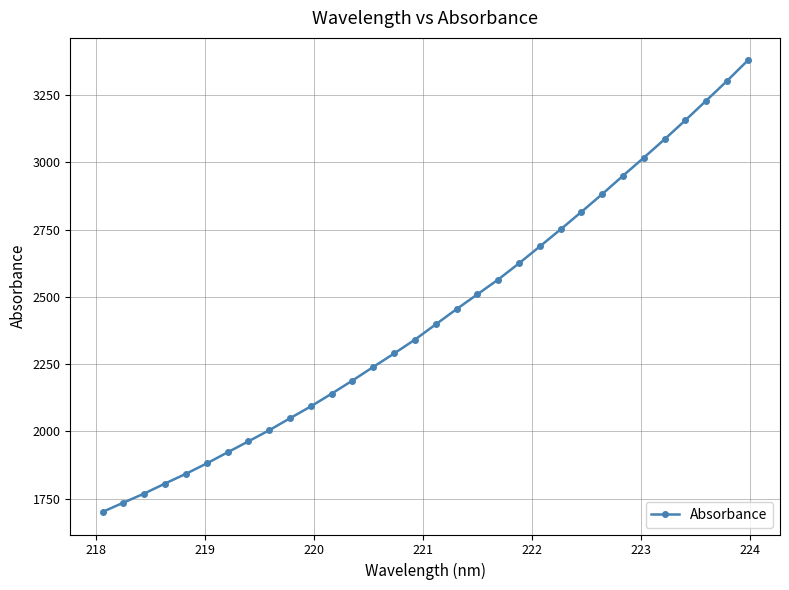

What is the average value?

2430.1